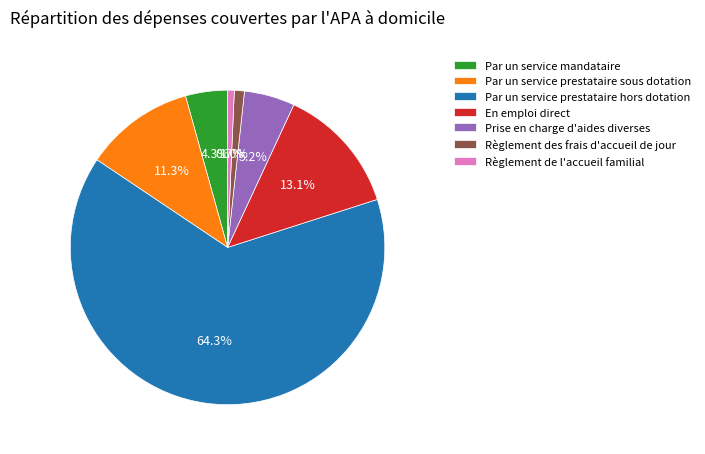

What is the largest slice in the pie chart?

Par un service prestataire hors dotation